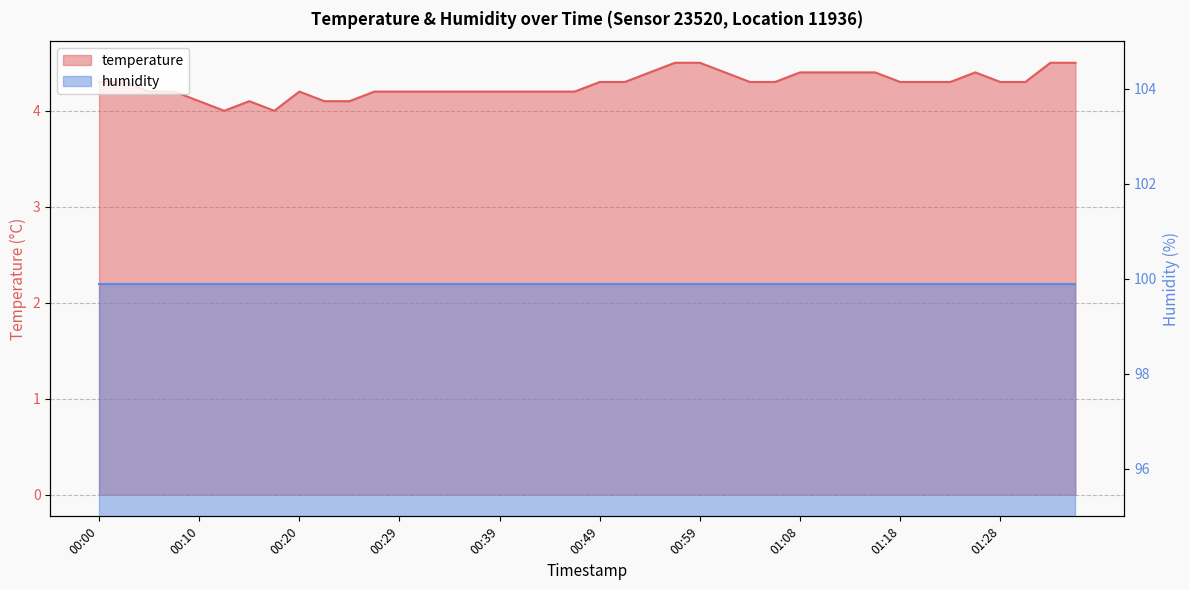

List the labels in order of value, largest first.

00:56, 00:59, 01:33, 01:35, 00:54, 01:01, 01:08, 01:11, 01:13, 01:16, 01:26, 00:00, 00:03, 00:49, 00:51, 01:04, 01:06, 01:18, 01:21, 01:23, 01:28, 01:30, 00:05, 00:08, 00:20, 00:27, 00:29, 00:32, 00:34, 00:37, 00:39, 00:42, 00:44, 00:46, 00:10, 00:15, 00:22, 00:25, 00:12, 00:17